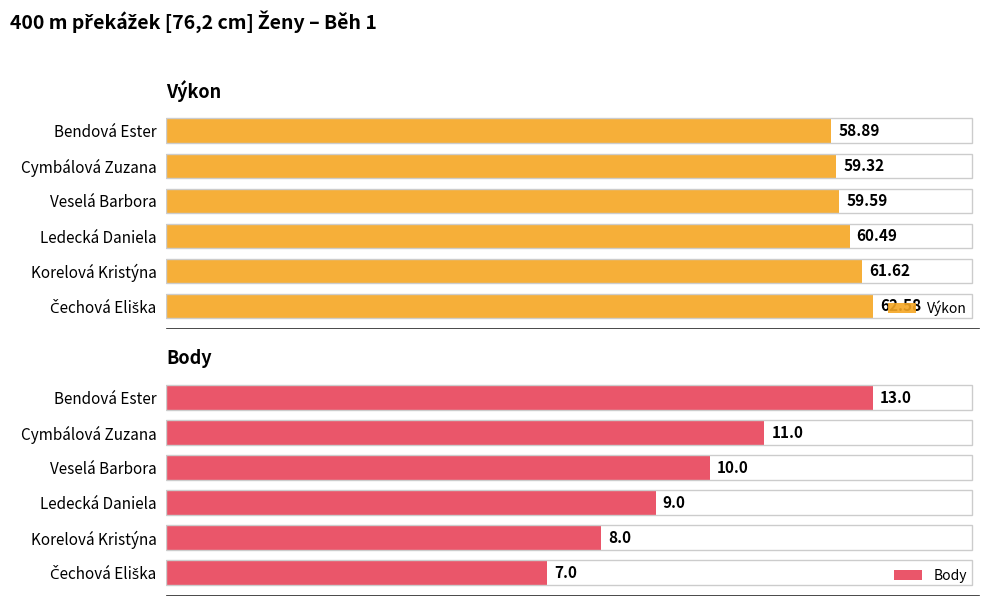

Are the bars grouped side by side (vs. stacked)?

Yes